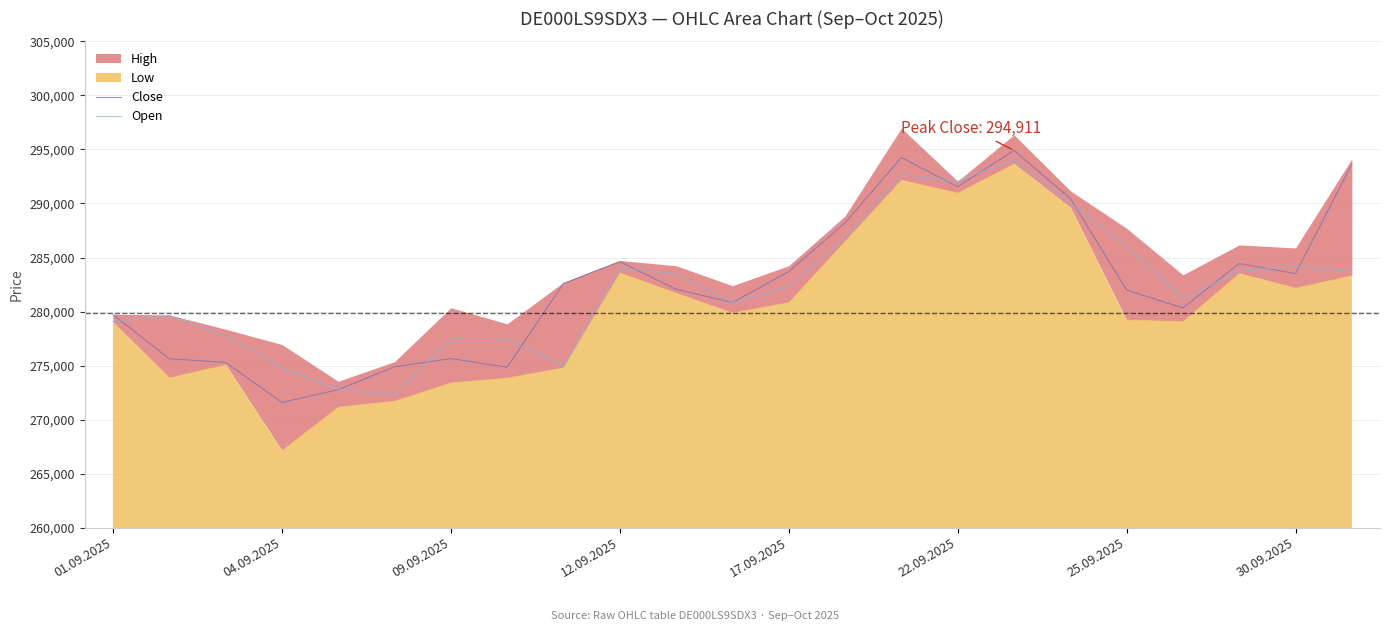

What is the minimum value for Open?

272280